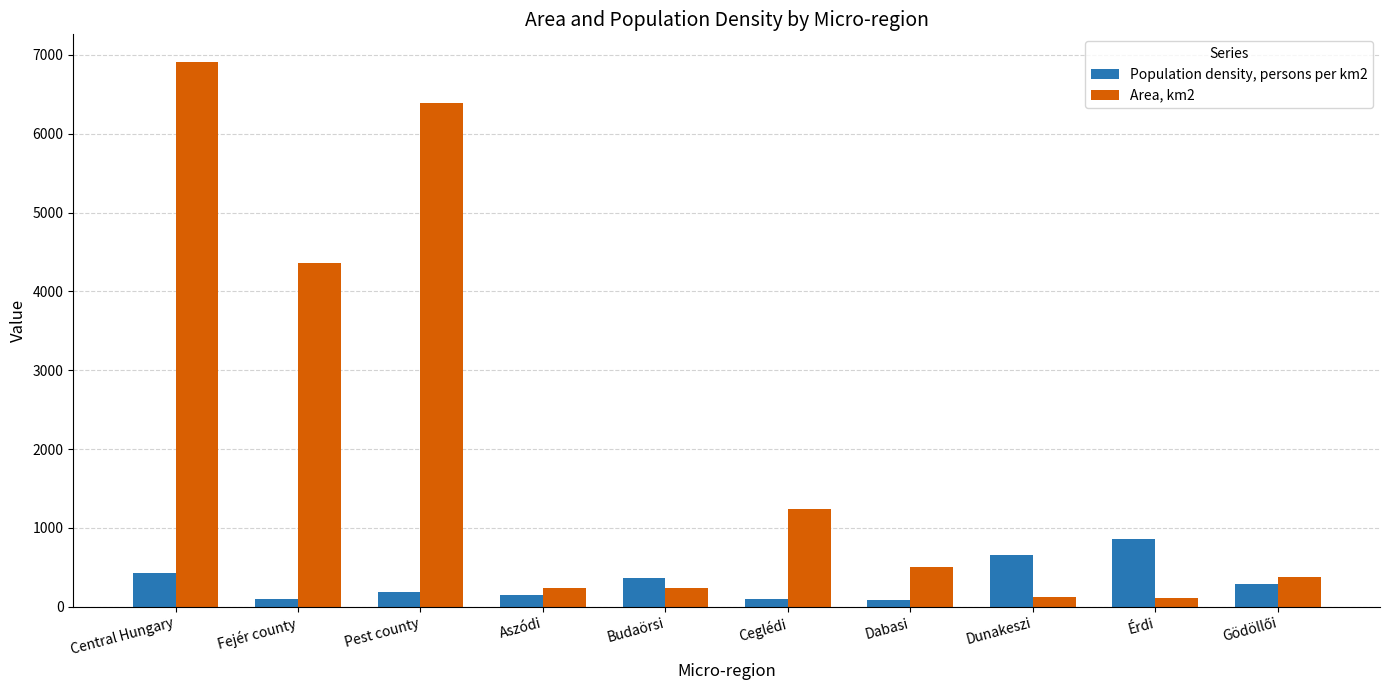

What is the difference between the highest and lowest values at Pest county?

6198.6